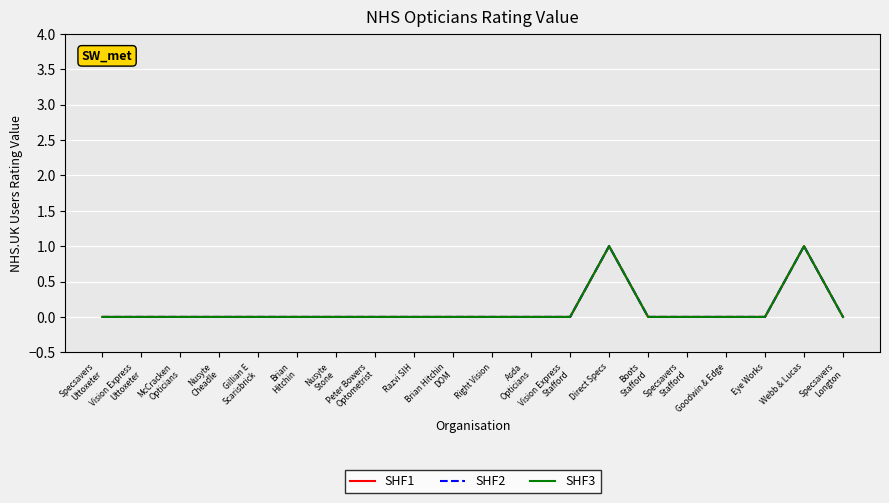

Is the value of SHF2 at Vision Express
Uttoxeter greater than the value of SHF1 at Nusyte
Stone?

No